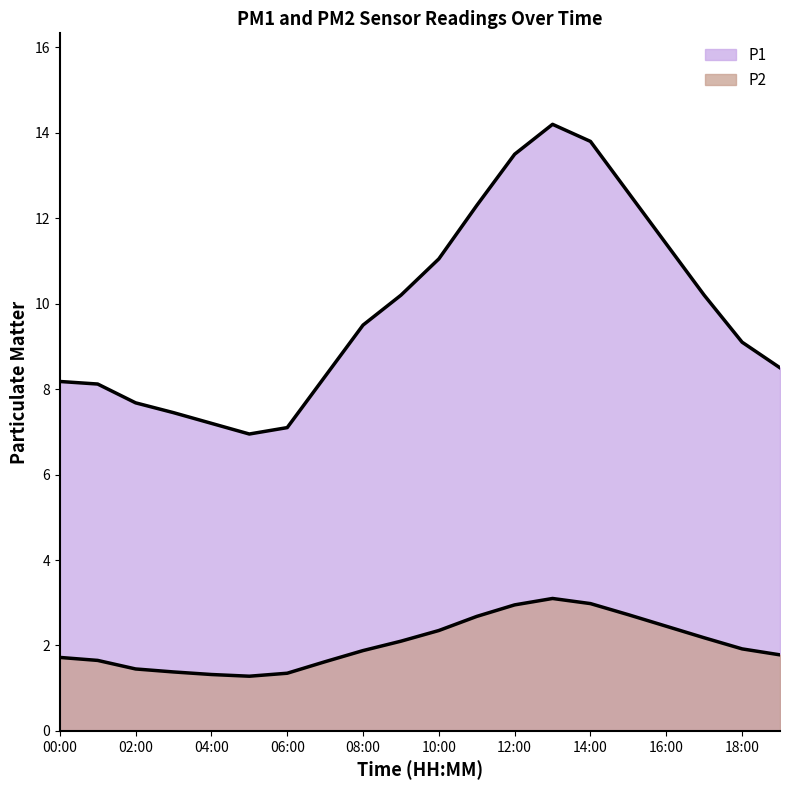

Which series has the largest range (max minus min)?

P1